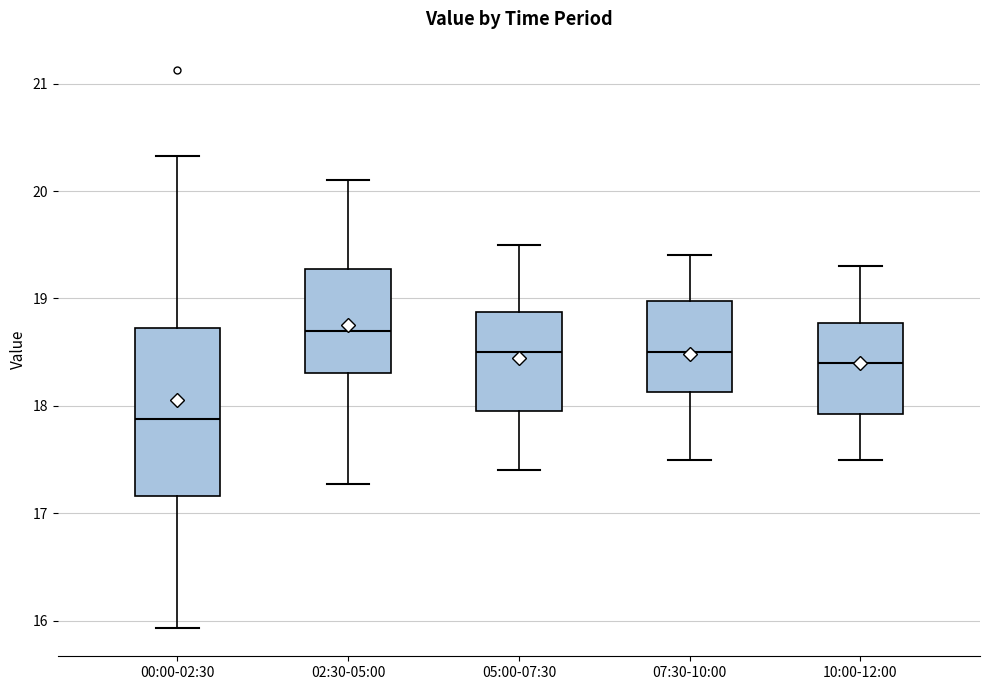

Which box's median line is the highest?

02:30-05:00